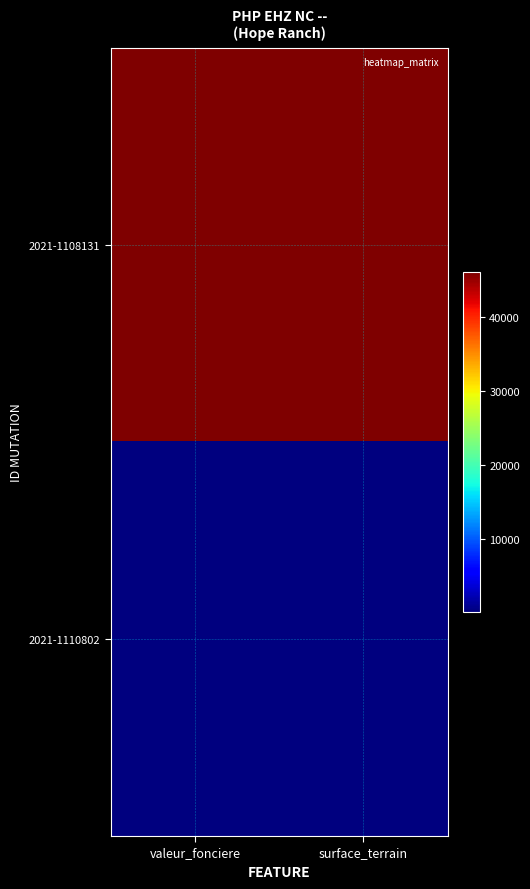

Rank the series by their average value, from lowest to highest.

2021-1110802, 2021-1108131